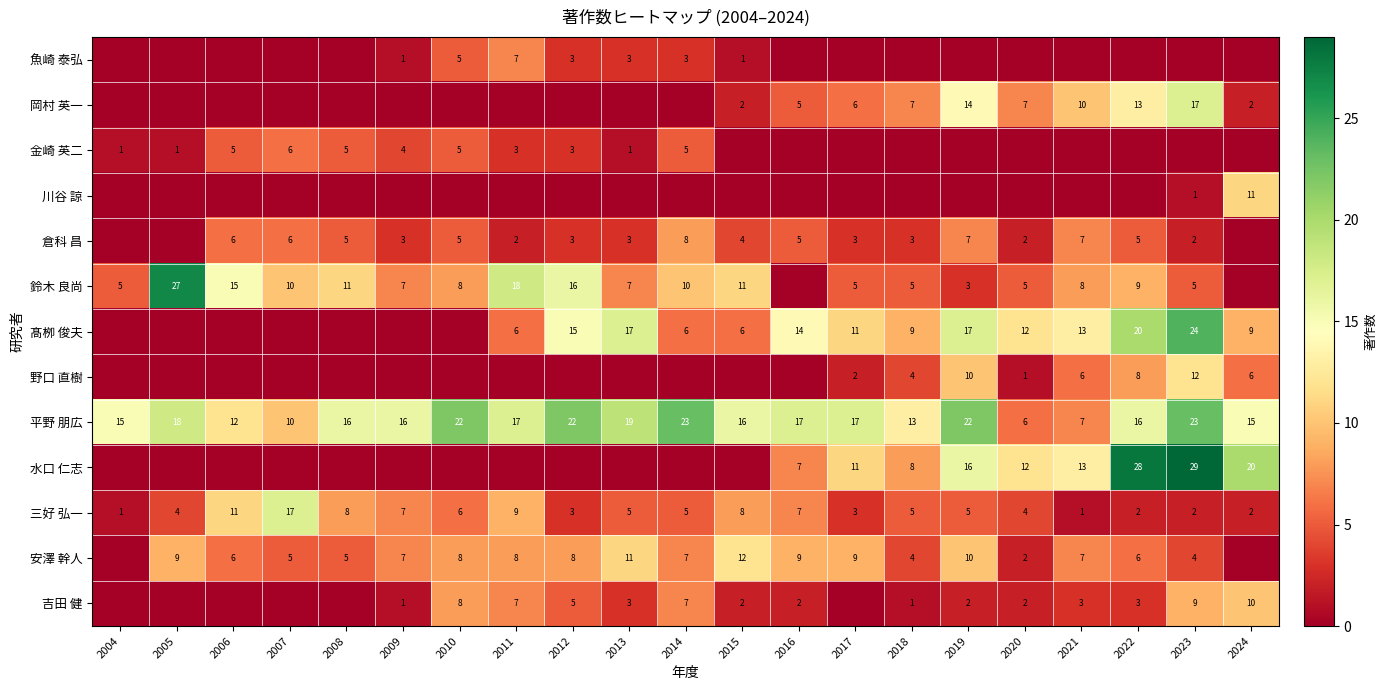

What is the sum of the 野口 直樹 values at 2013 and 2022?

8